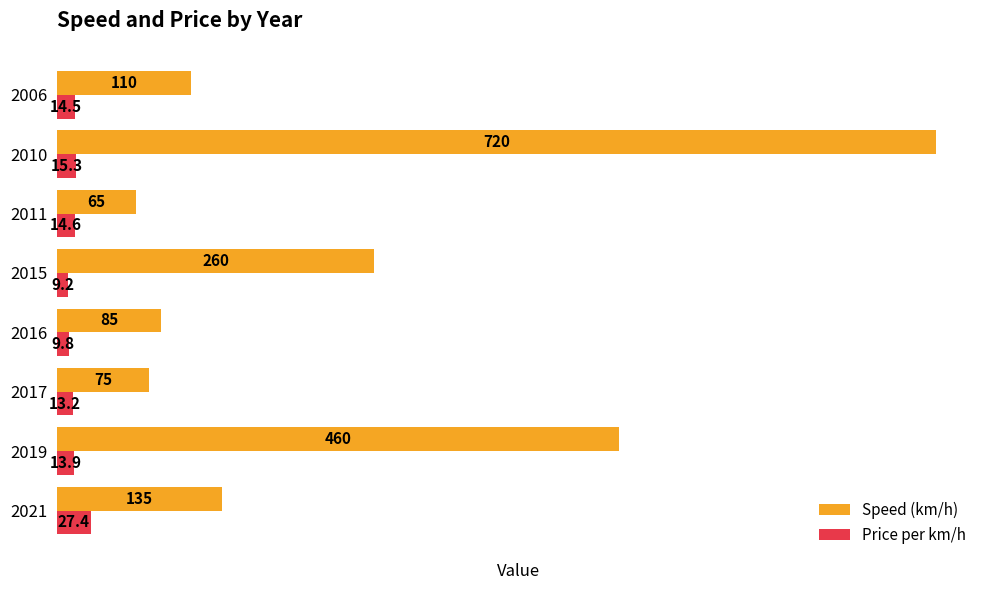

How many data points in Price per km/h are less than 14?

4